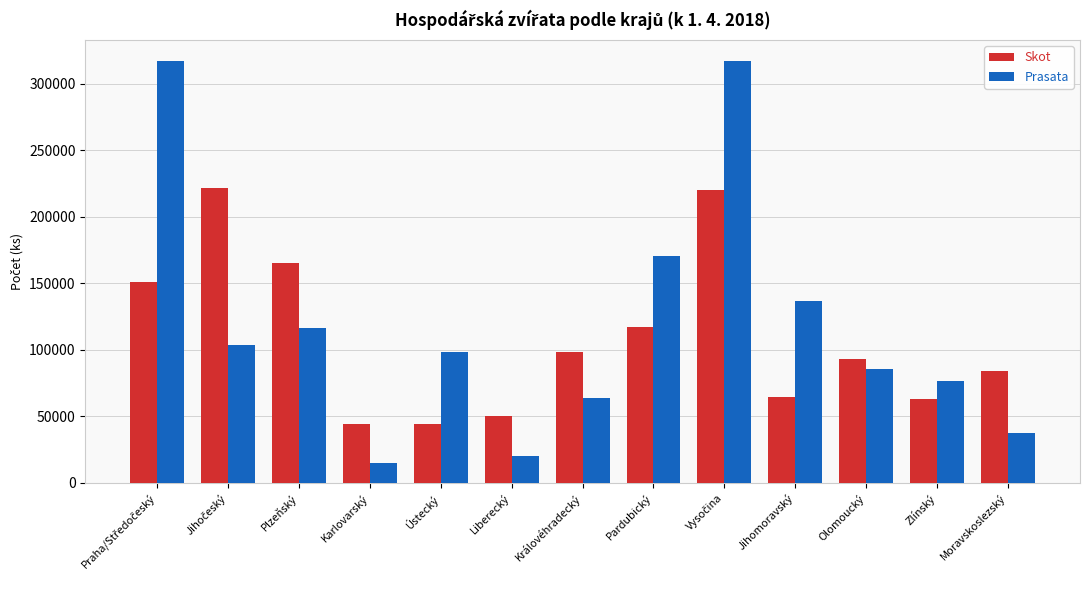

How many bars are there in total?

26